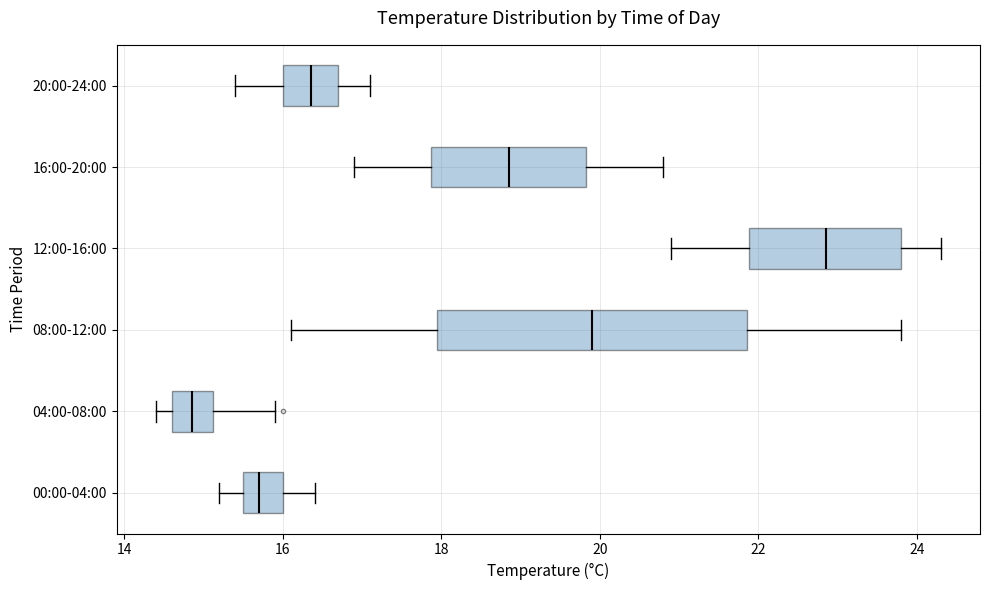

Reading bottom to top, transcribe this box plot: for each box, give where its median line is, the range the box spans, and where its two whiskers end, as read against the x-axis. The values are not printed on the chart, so give them approximately, as read against the axis.

00:00-04:00: median 15.8, box 15.6 to 16.0, whiskers 15.2 to 16.4
04:00-08:00: median 14.8, box 14.6 to 15.2, whiskers 14.4 to 16.0
08:00-12:00: median 20.0, box 18.0 to 21.8, whiskers 16.2 to 23.8
12:00-16:00: median 22.8, box 21.8 to 23.8, whiskers 21.0 to 24.4
16:00-20:00: median 18.8, box 17.8 to 19.8, whiskers 17.0 to 20.8
20:00-24:00: median 16.4, box 16.0 to 16.8, whiskers 15.4 to 17.2